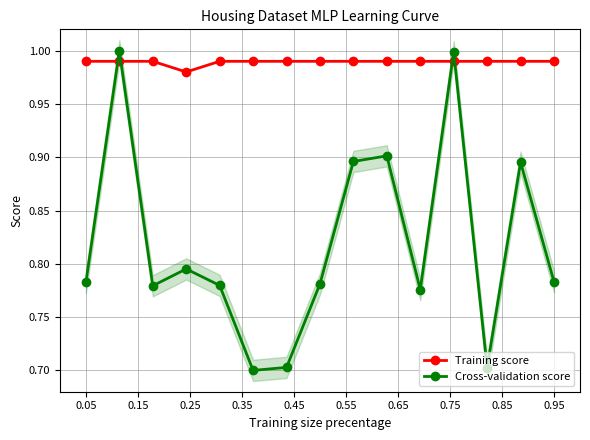

How many interior local valleys does the Cross-validation score series have?

4